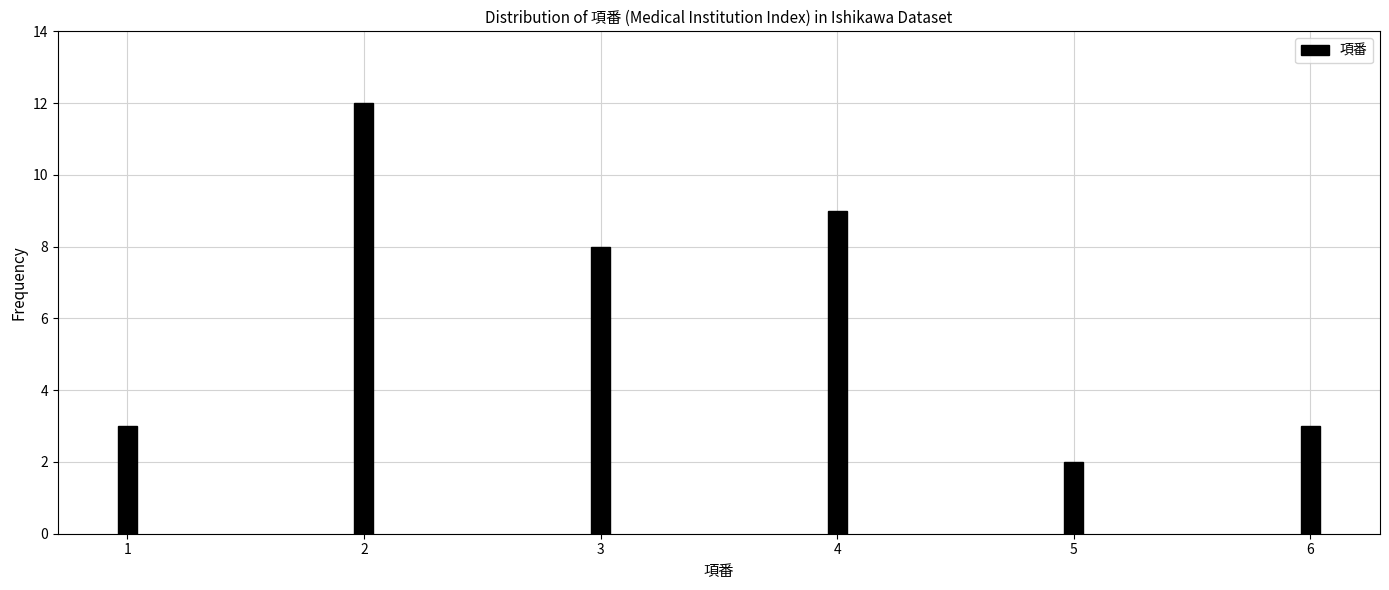

Reading left to right, what are all the values shown in this chart?

3	12	8	9	2	3